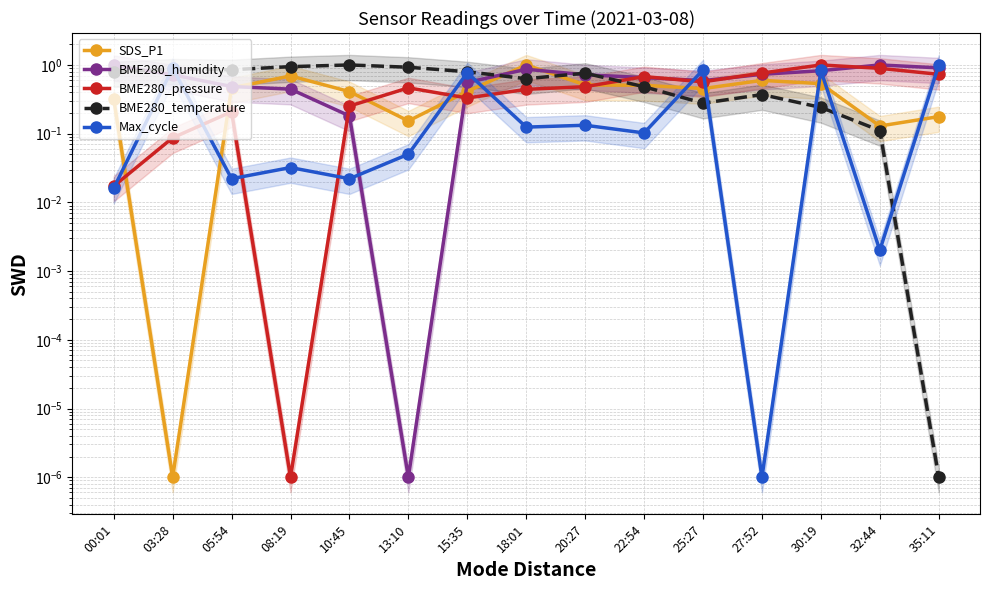

The Max_cycle series shows 0.4 at 35:11. True or false?

False